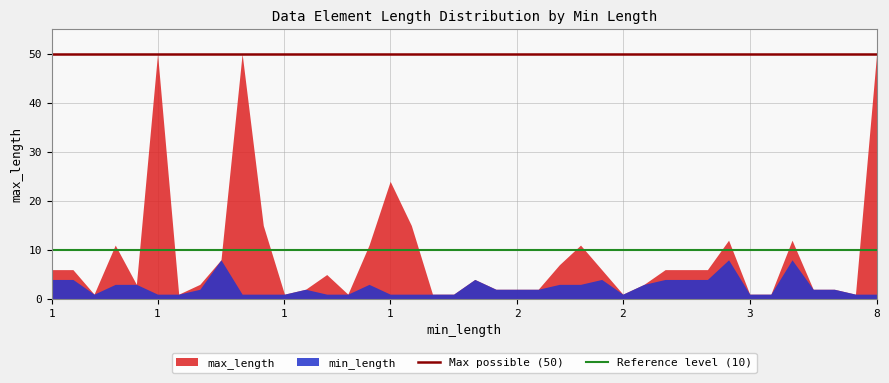

The Max possible (50) series shows 72 at 1. True or false?

False